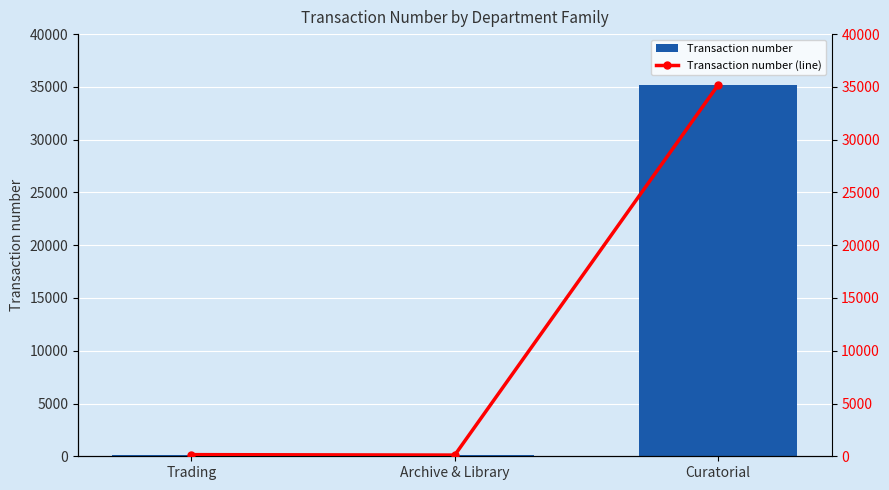

Which series has the largest range (max minus min)?

Transaction number